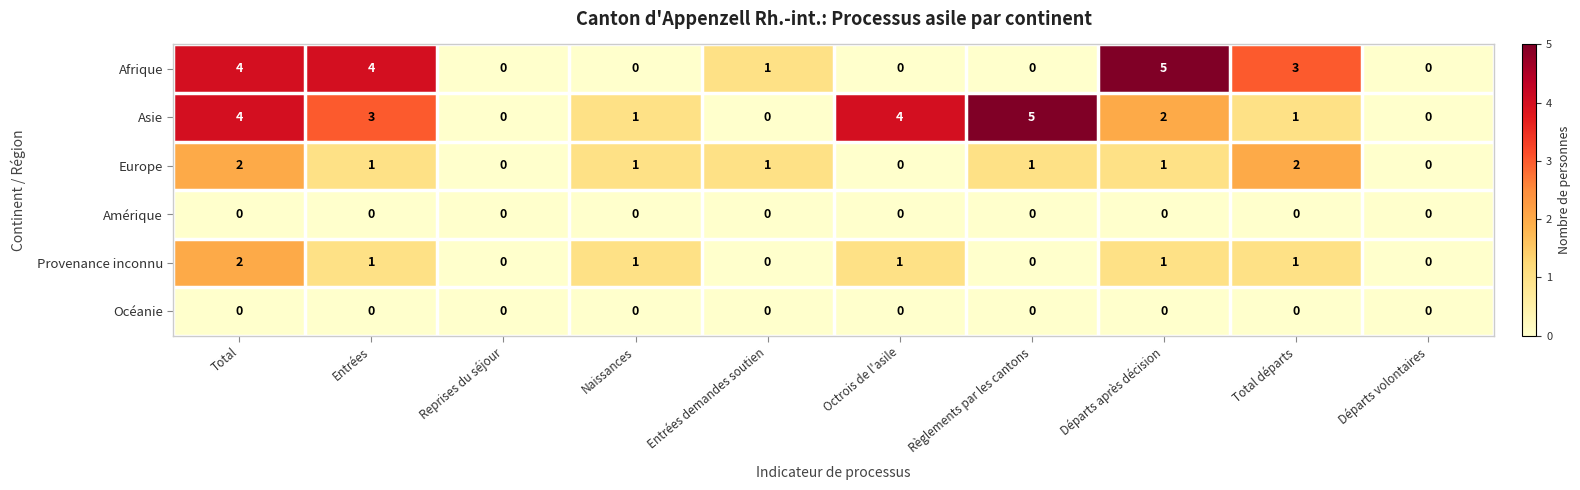

What is the difference between the highest and lowest values at Octrois de l'asile?

4